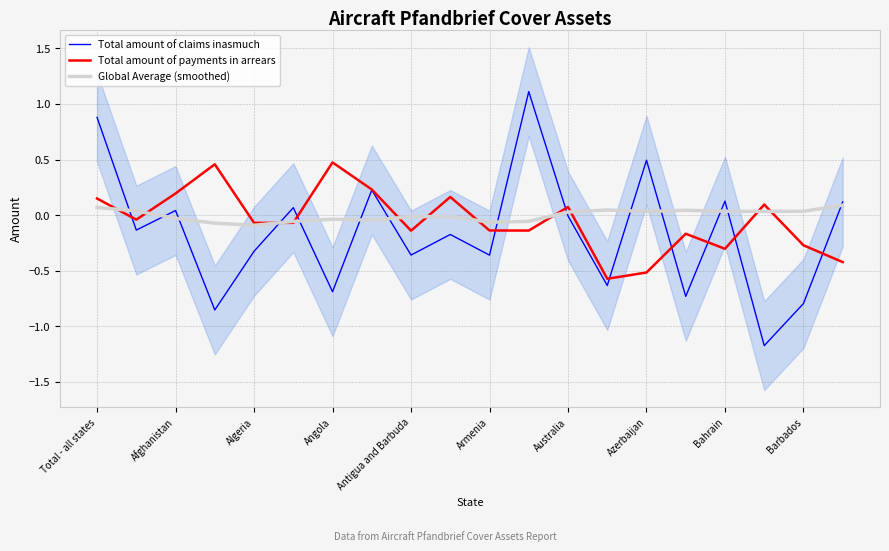

Reading left to right, extract all data points from this chart.

Total amount of claims inasmuch: 0.9	-0.1	0.0	-0.9	-0.3	0.1	-0.7	0.2	-0.4	-0.2	-0.4	1.1	-0.0	-0.6	0.5	-0.7	0.1	-1.2	-0.8	0.1
Total amount of payments in arrears: 0.1	-0.0	0.2	0.5	-0.1	-0.1	0.5	0.2	-0.1	0.2	-0.1	-0.1	0.1	-0.6	-0.5	-0.2	-0.3	0.1	-0.3	-0.4
Global Average (smoothed): 0.1	0.0	-0.0	-0.1	-0.1	-0.1	-0.0	-0.0	-0.0	-0.0	-0.1	-0.1	0.0	0.0	0.0	0.0	0.0	0.0	0.0	0.1